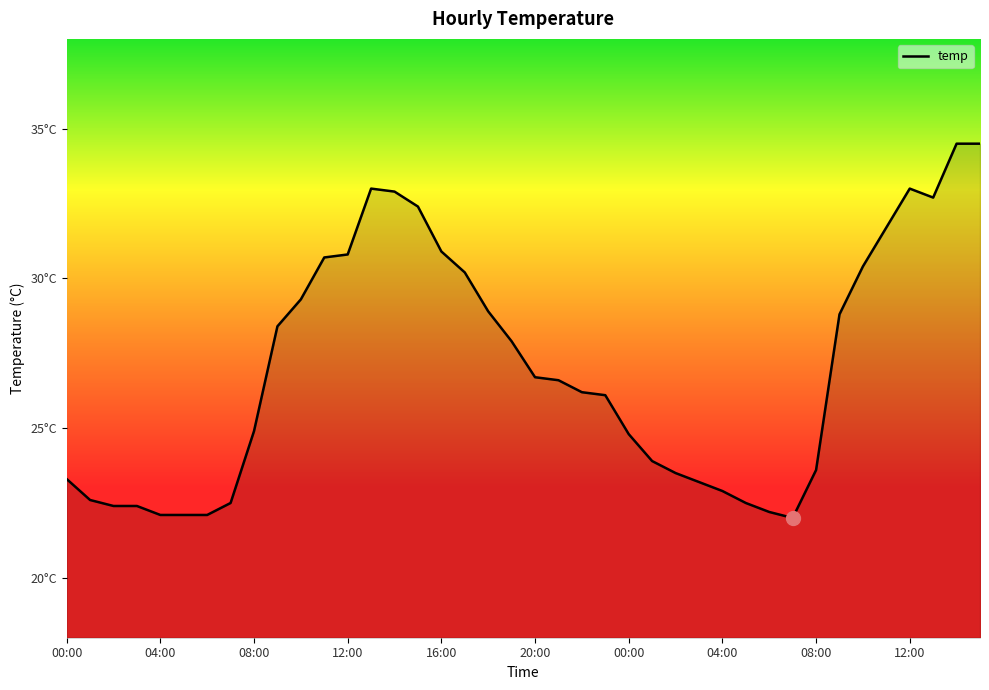

How many lines are shown in the chart?

1